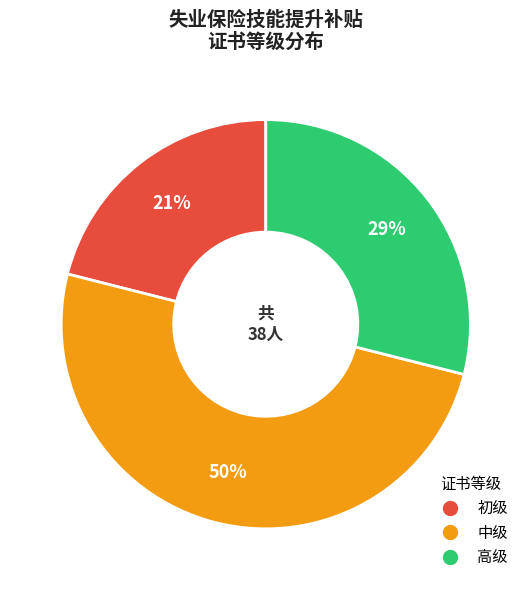

Is it true that 中级 is 57% of the pie?

False